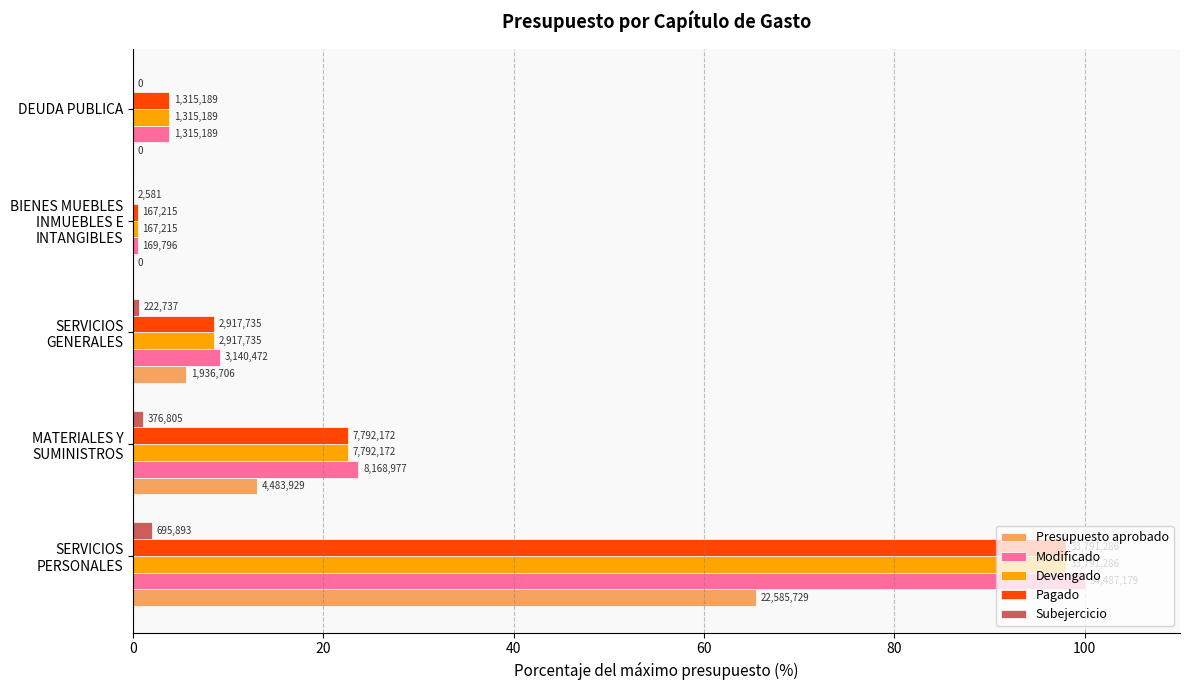

How many positive values does the Presupuesto aprobado series have?

3